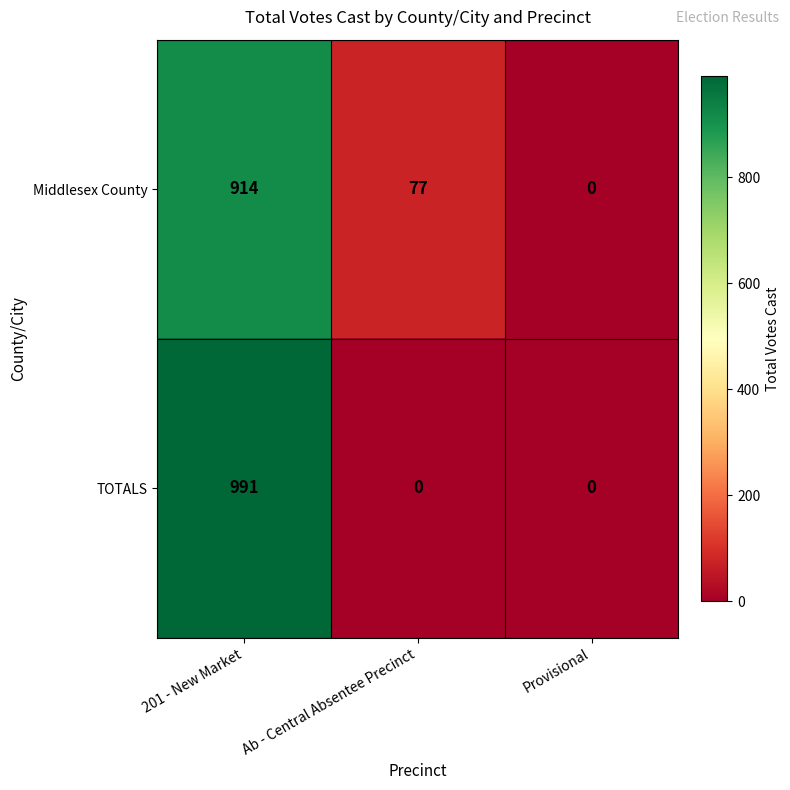

List the labels in order of Middlesex County value, largest first.

201 - New Market, Ab - Central Absentee Precinct, Provisional